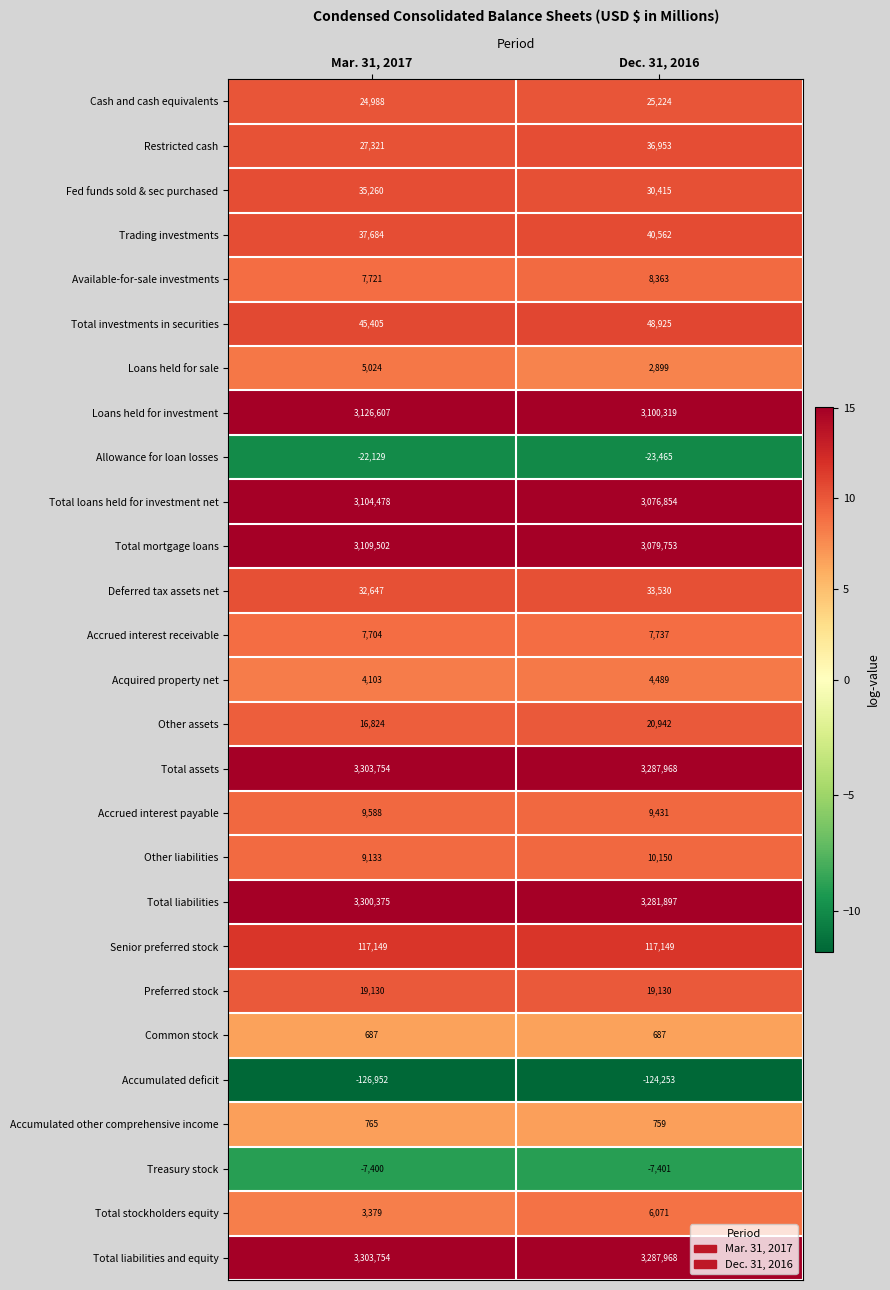

Which category has the lowest value in the Acquired property net series?

Mar. 31, 2017